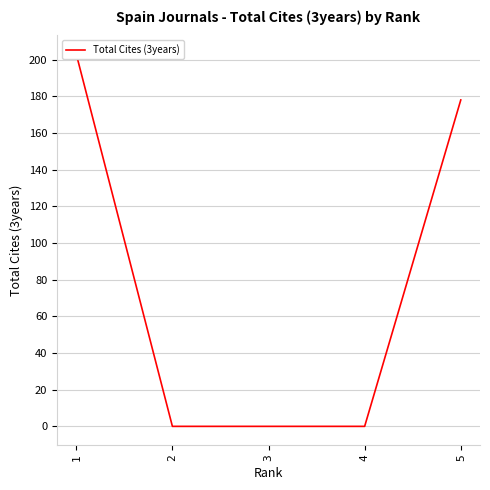

What is the average value?

76